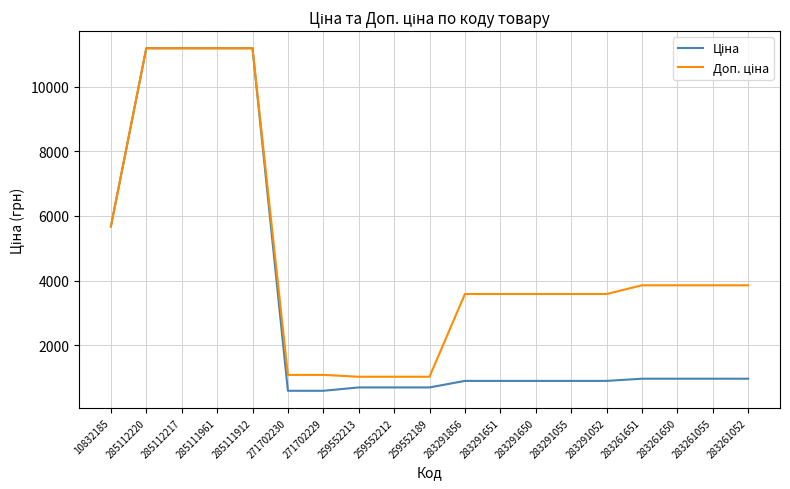

What is the spread (max minus min) of values at 271702229?

491.7